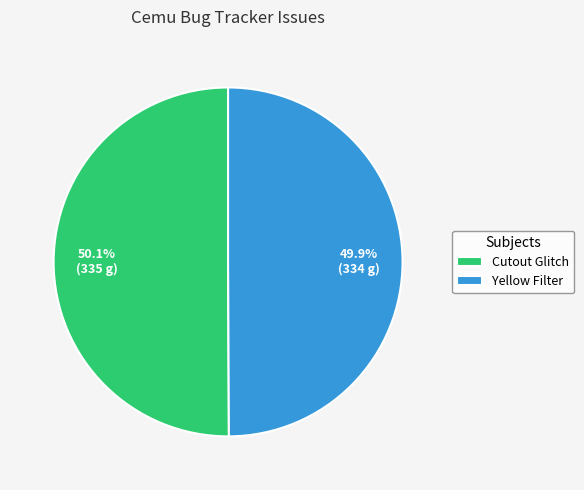

Does any single category account for the majority?

Yes